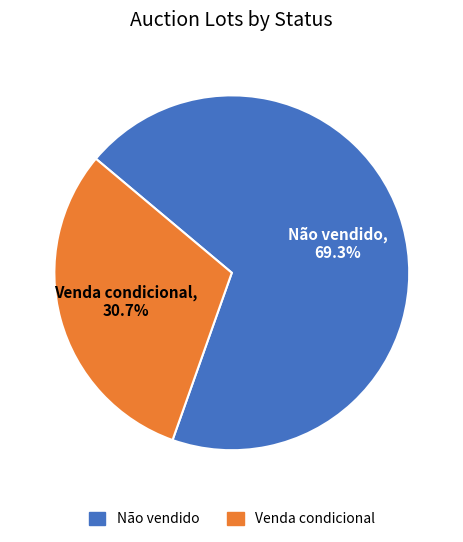

Is it true that Não vendido is 69% of the pie?

True